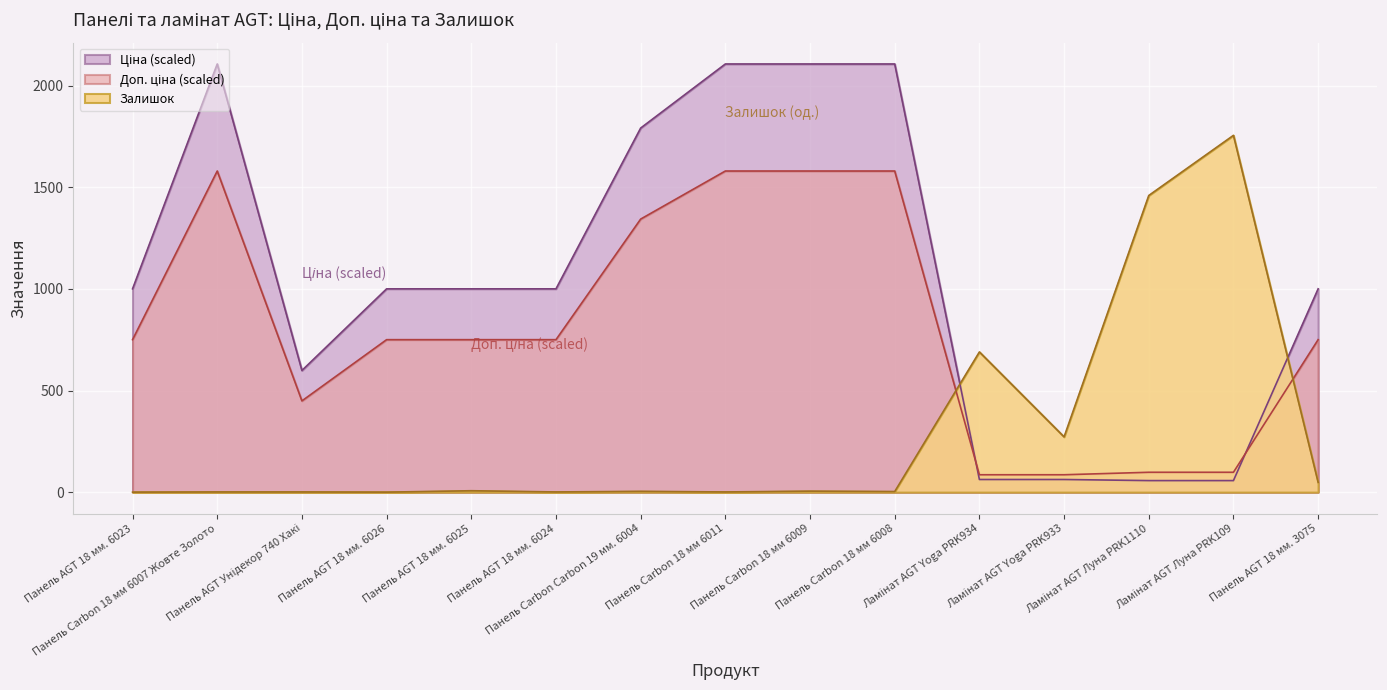

How many values in Залишок are above zero?

13